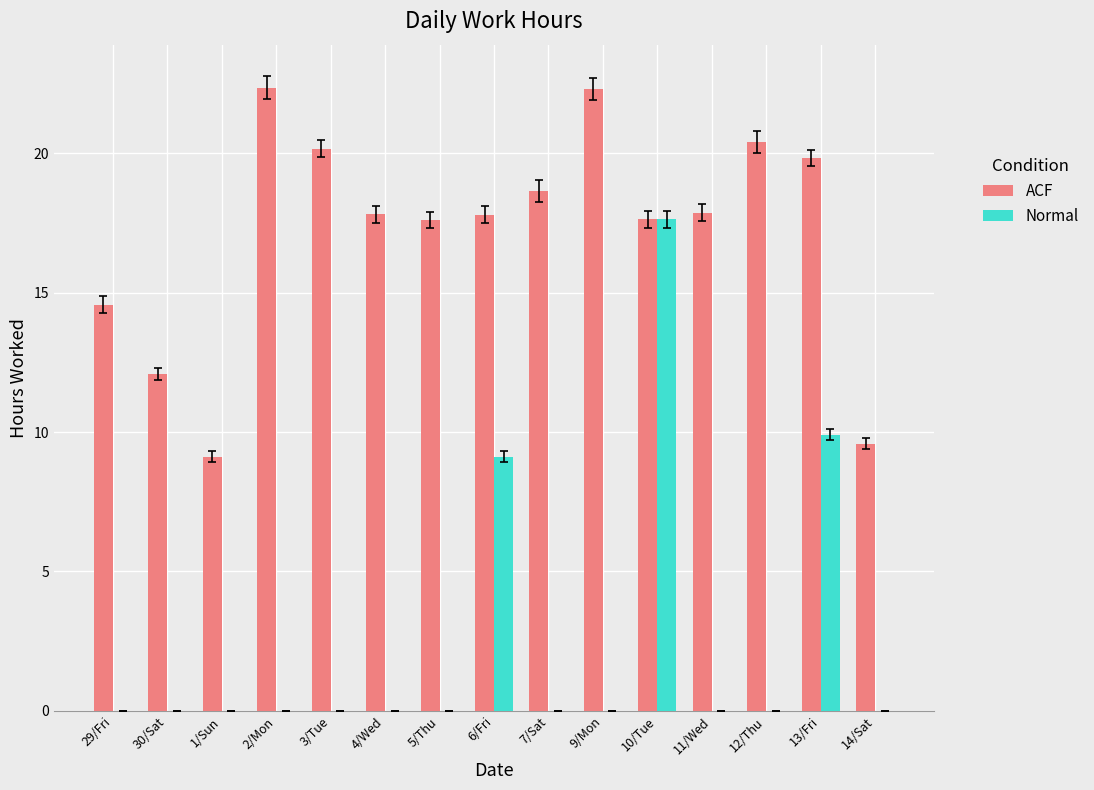

Between 2/Mon and 5/Thu, which series saw the biggest shift?

ACF